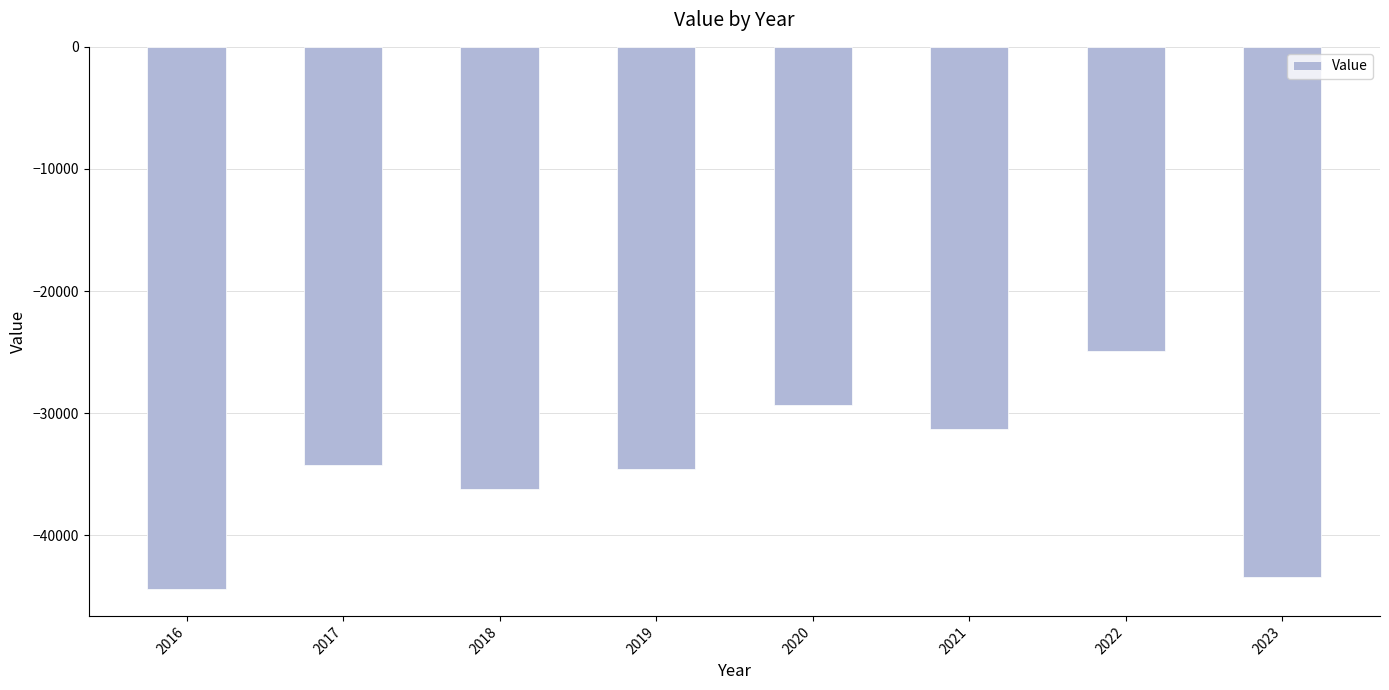

What is the value of the 5th bar from the left?

-29312